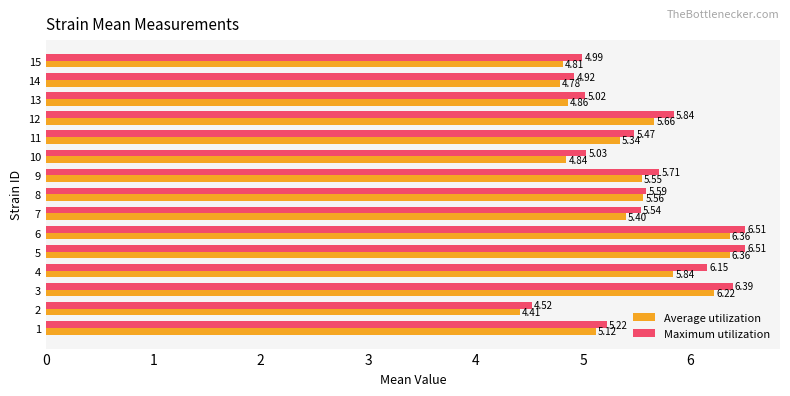

What is the difference between the Average utilization values at 10 and 2?

0.4